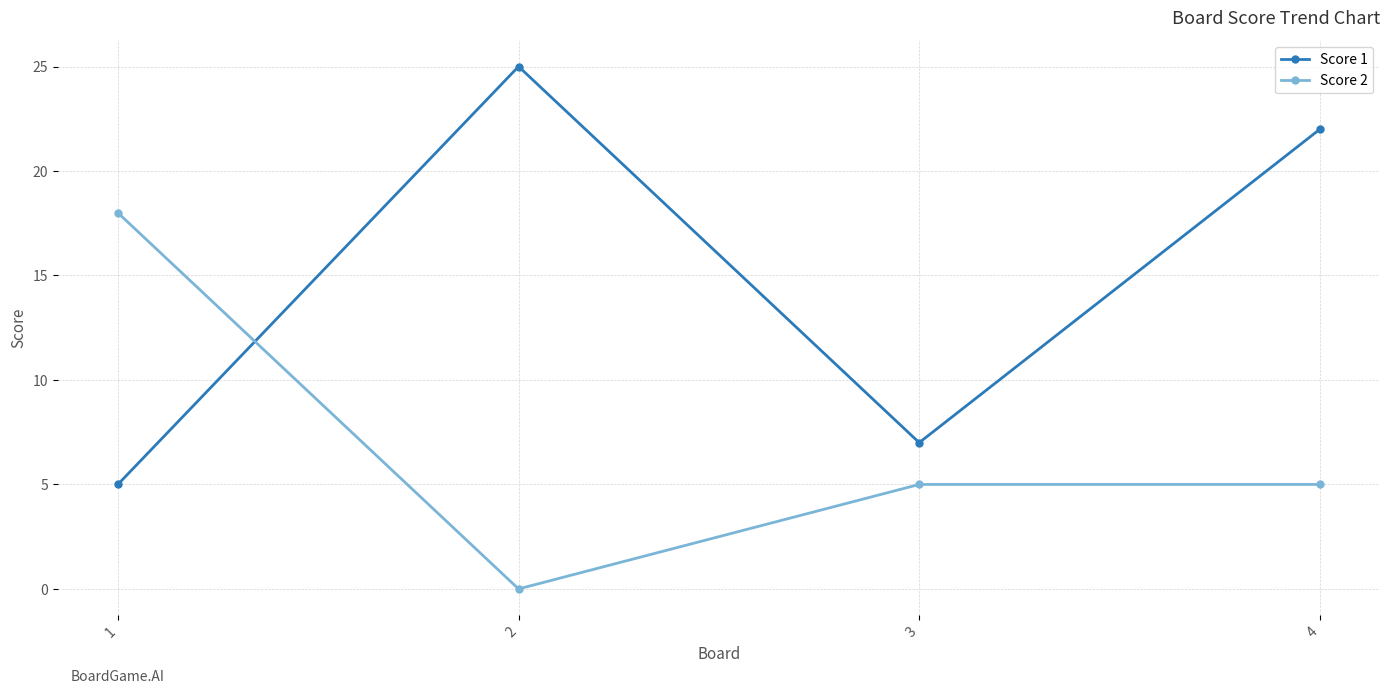

At which category is the sum across all series the highest?

4